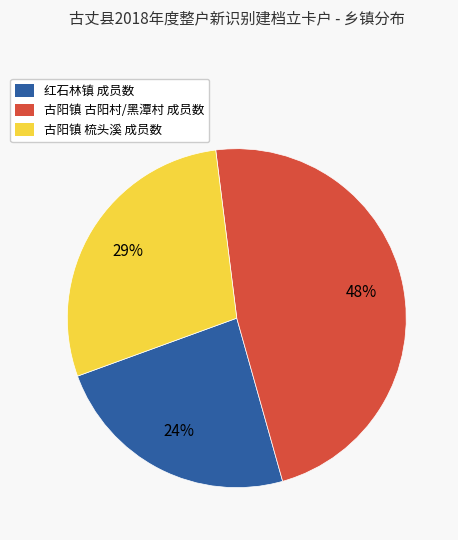

Do 古阳镇 古阳村 and 红石林镇 together represent more than half of the pie?

Yes